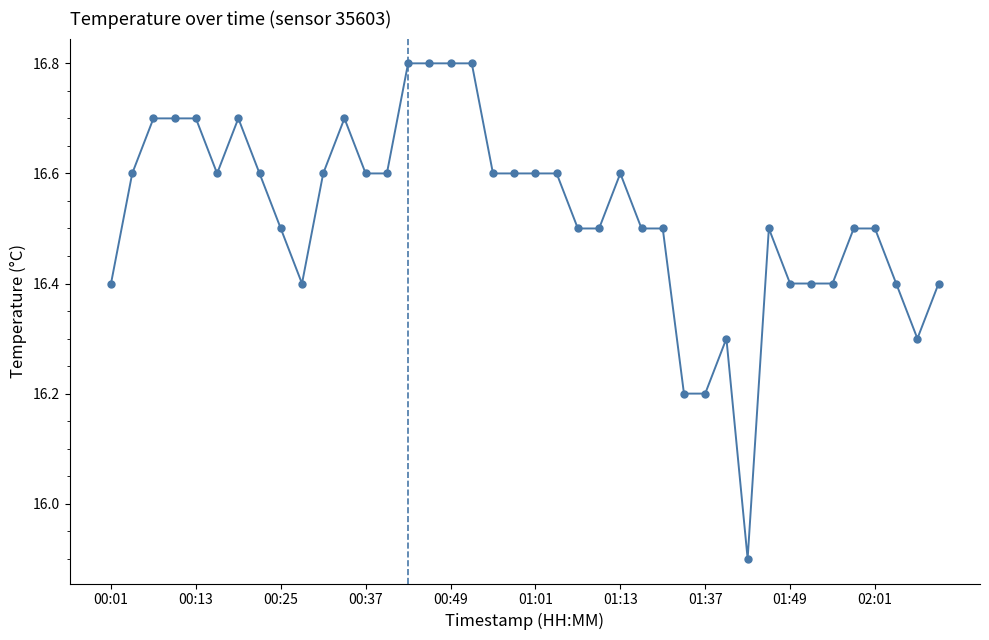

True or false: the data has more than 2 interior local peaks.

True